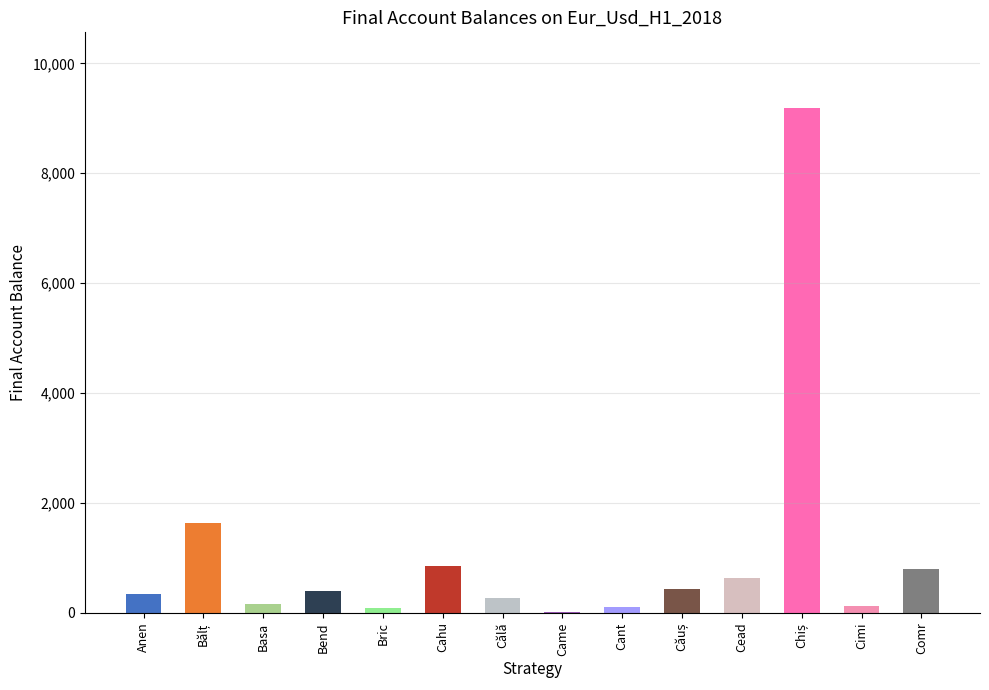

The chart shows a value of 792 at Comr. True or false?

True